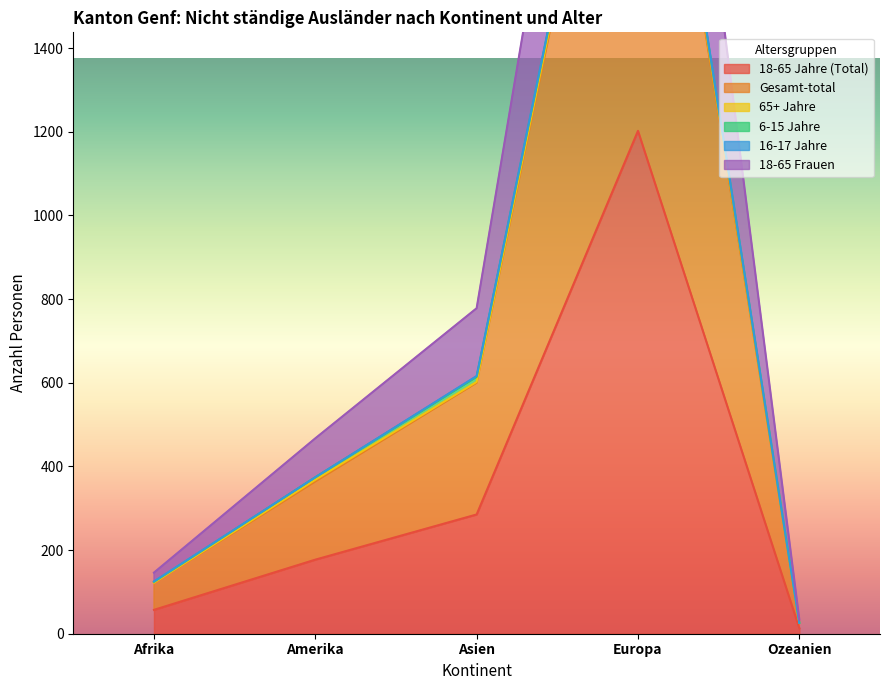

What is the total value across all series at Asien?

2281